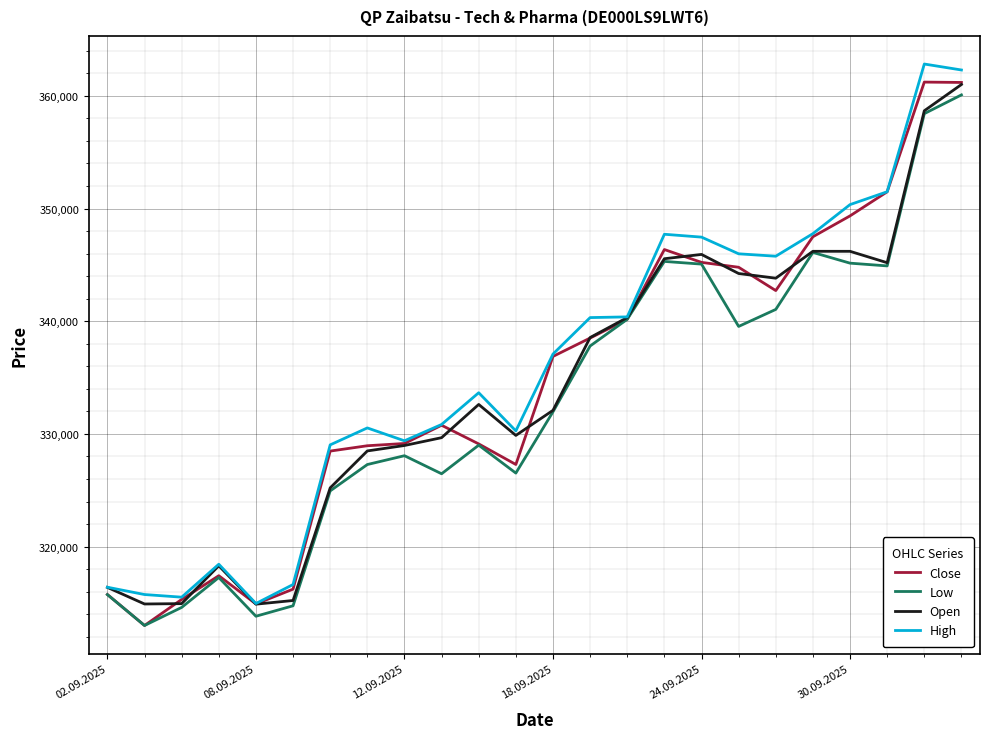

What is the minimum value shown in the chart?

313004